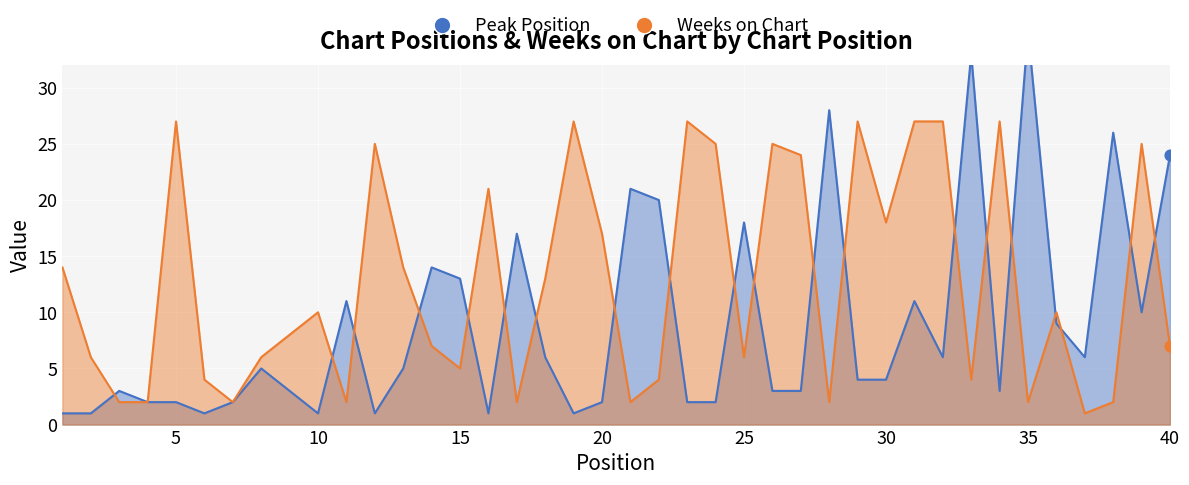

At which category is the sum across all series the highest?

31